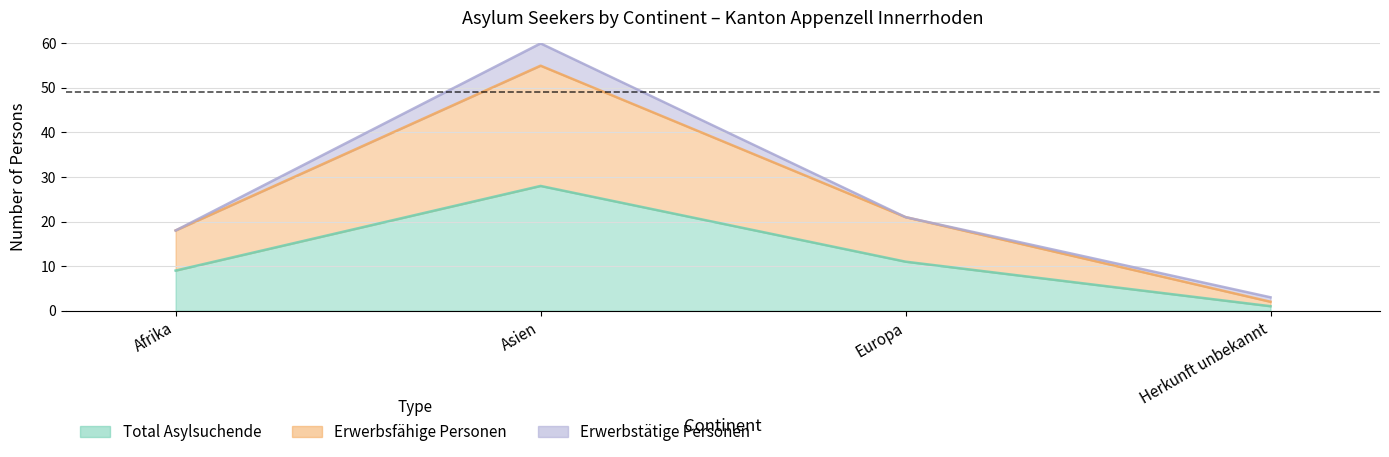

What is the sum of the Erwerbsfähige Personen values at Herkunft unbekannt and Europa?

23